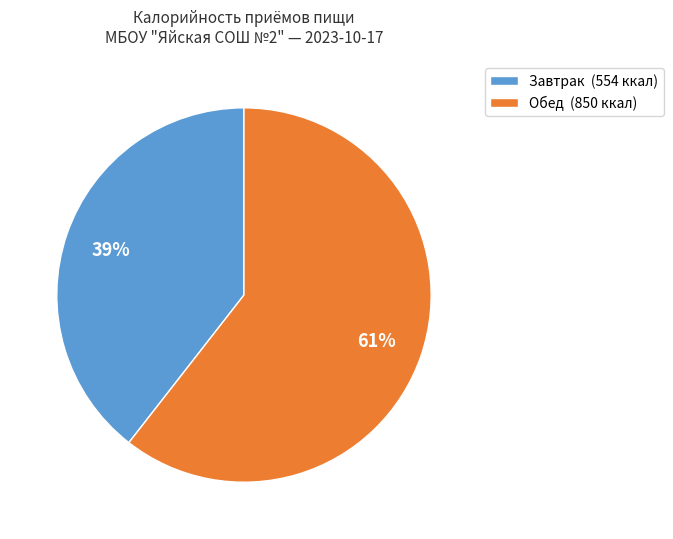

Which slice is the largest?

Обед